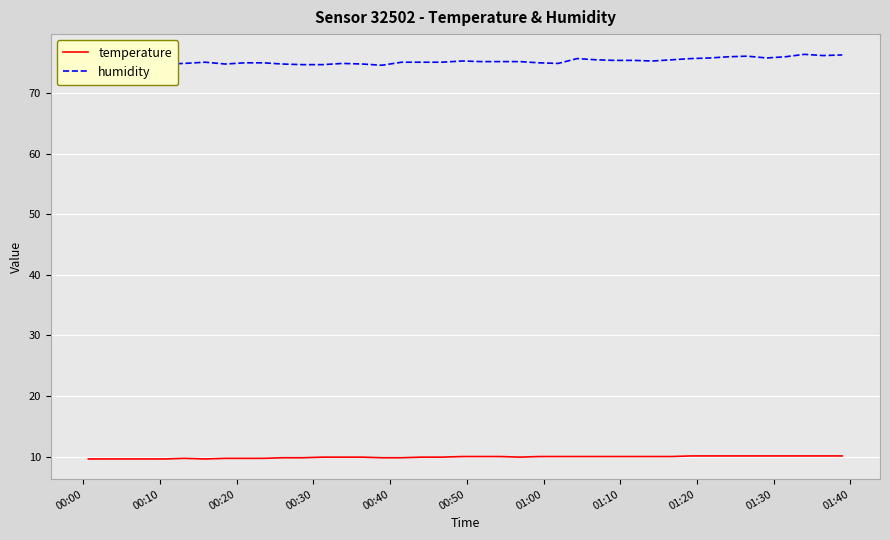

What is the difference between the maximum and minimum values in the humidity series?

1.8